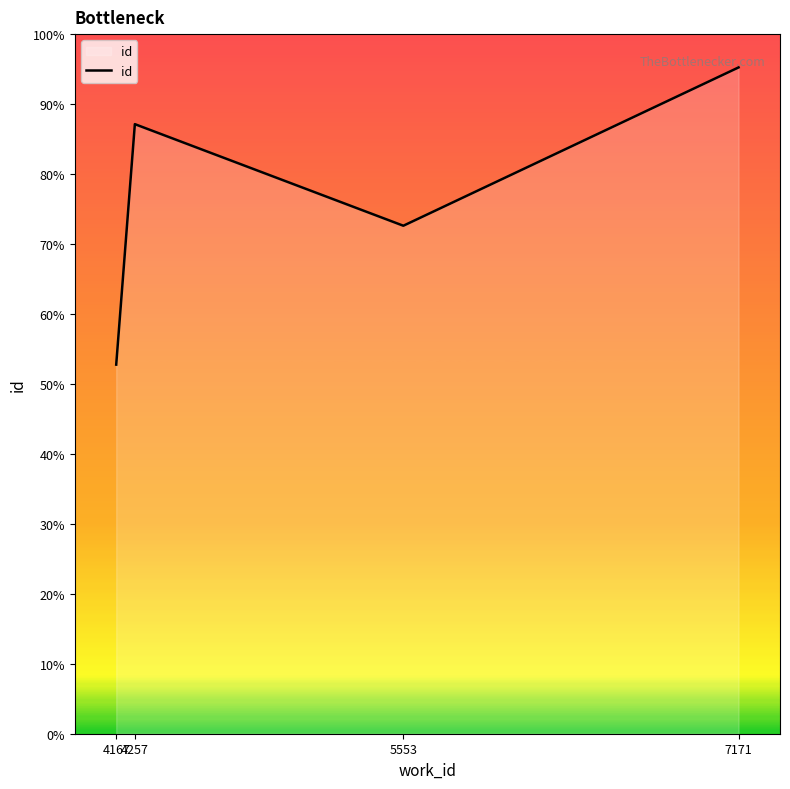

Is this an area chart (filled region under the line)?

Yes